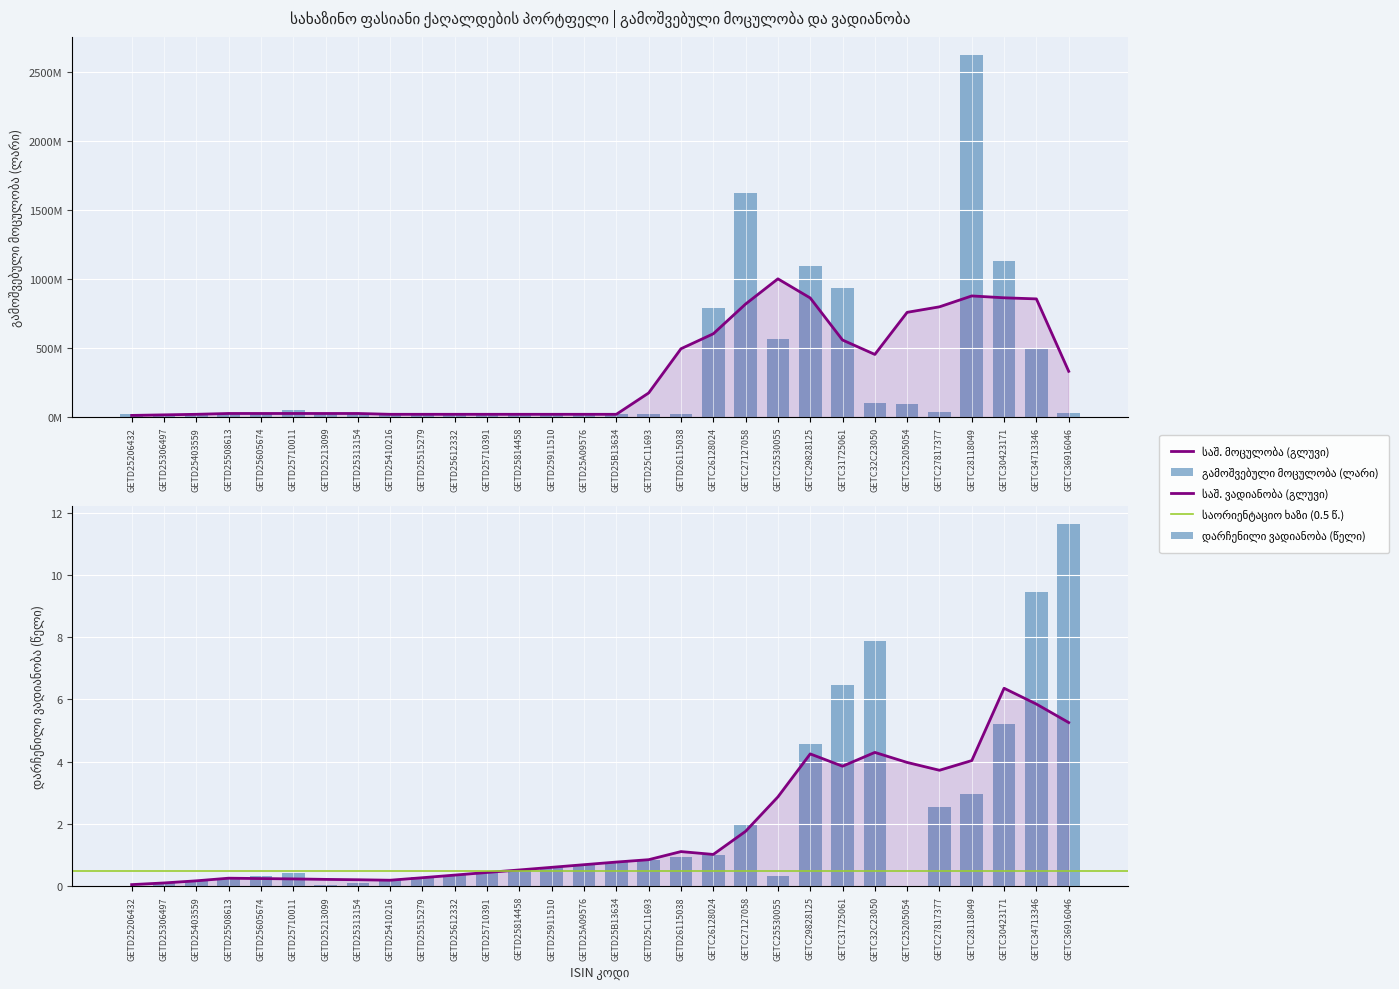

At which label is დარჩენილი ვადიანობა (წელი) closest to 5?

GETC30423171